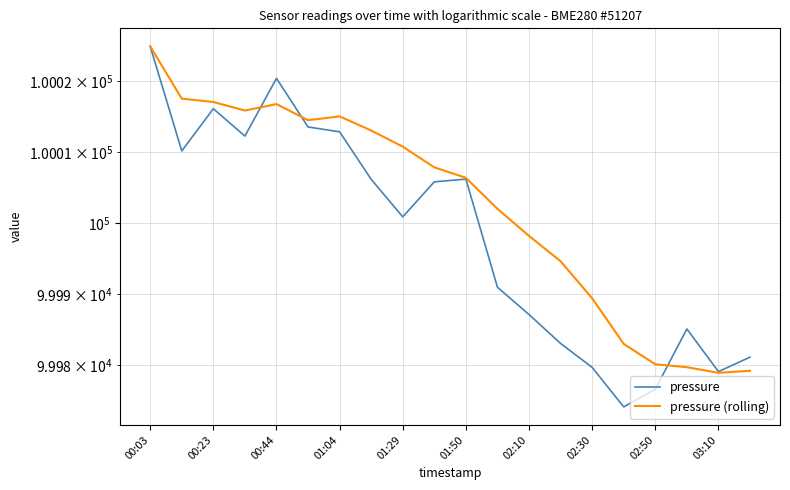

How many lines are shown in the chart?

2